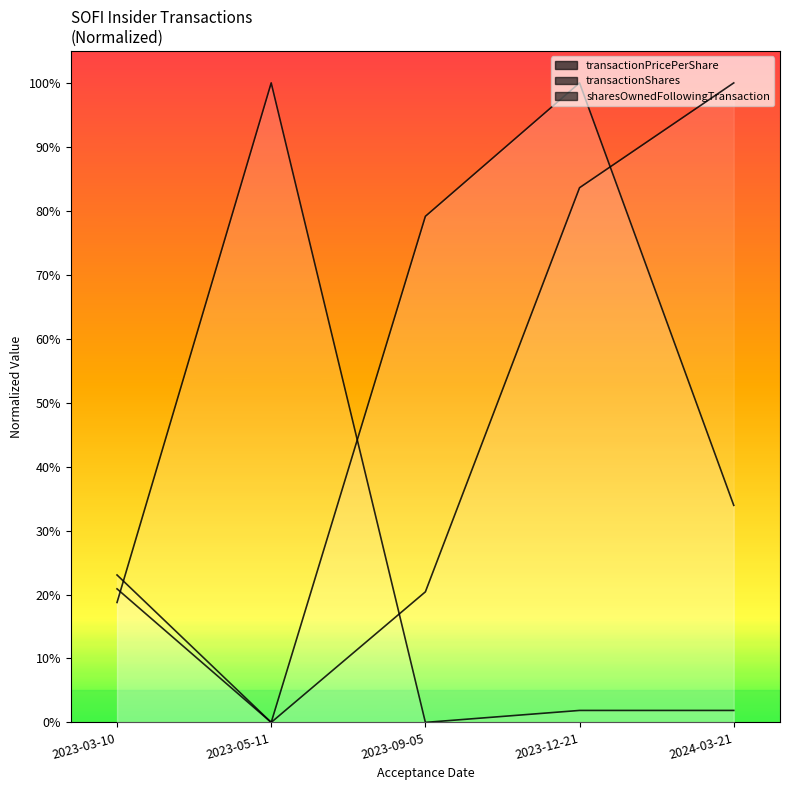

The transactionShares line series shows 0.2 at 2023-03-10. True or false?

True